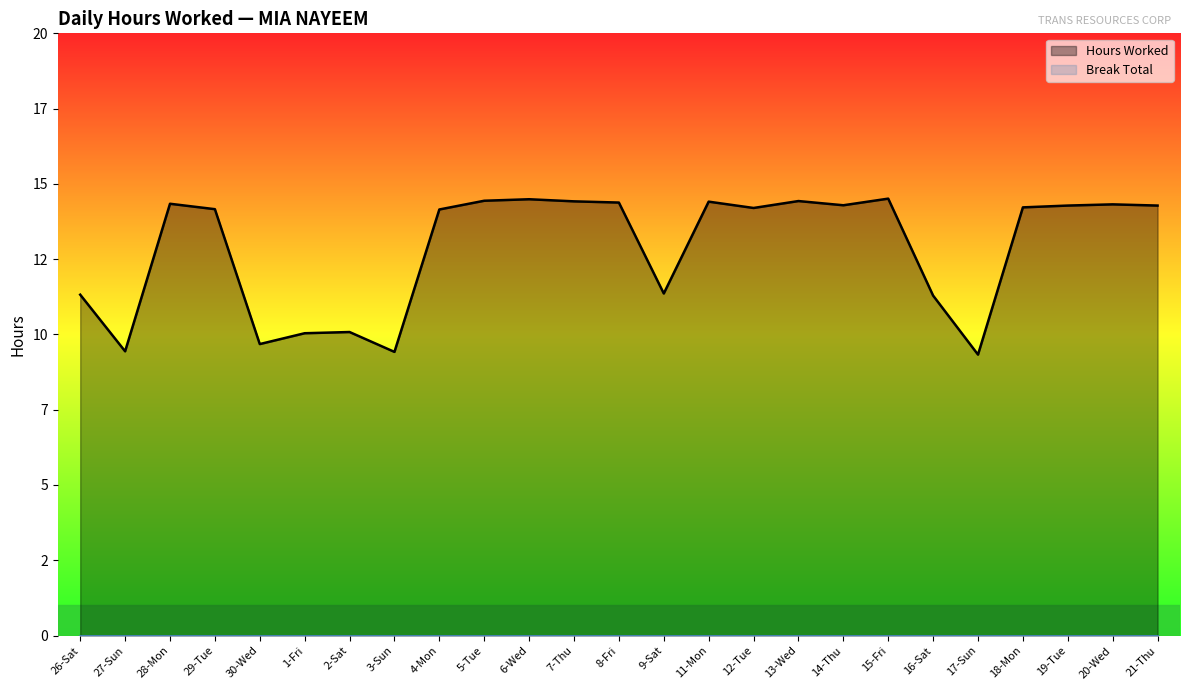

How many lines are shown in the chart?

2